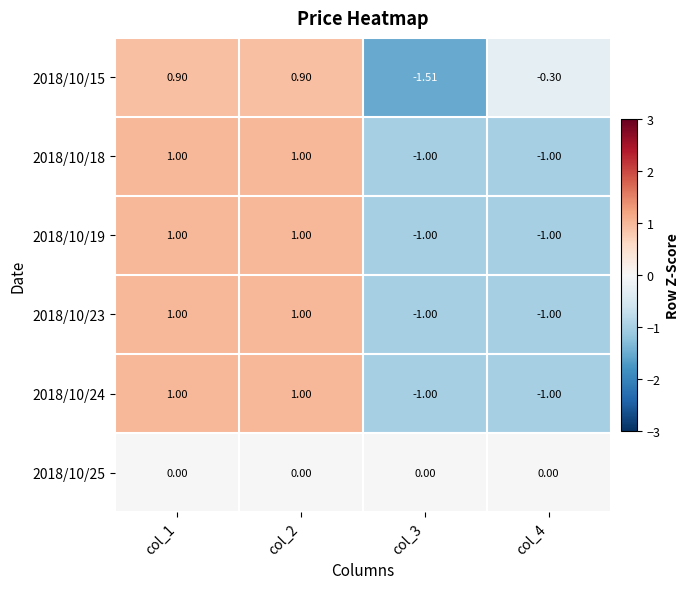

Is the value of 2018/10/25 at col_2 greater than the value of 2018/10/15 at col_4?

Yes